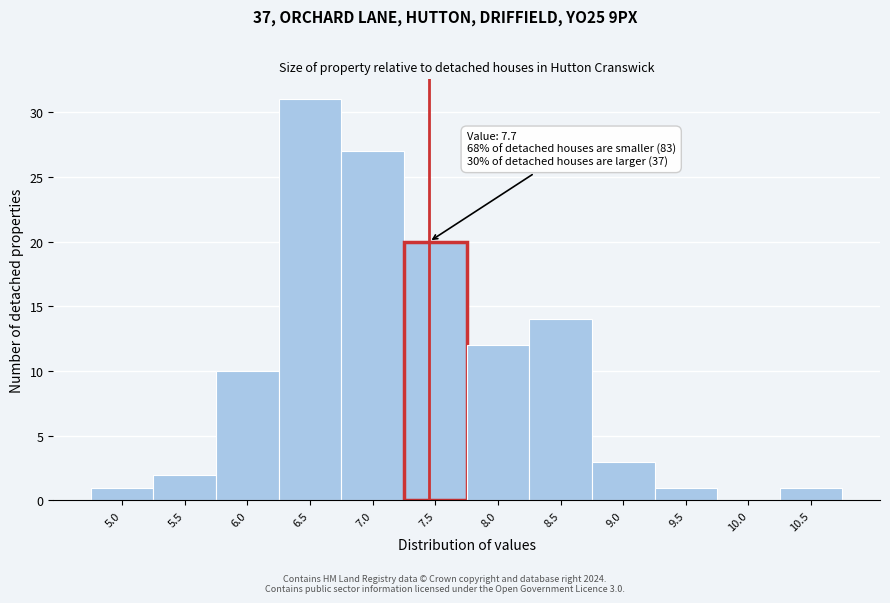

Reading left to right, extract all data points from this chart.

5.0=1	5.5=2	6.0=10	6.5=31	7.0=27	7.5=20	8.0=12	8.5=14	9.0=3	9.5=1	10.0=0	10.5=1